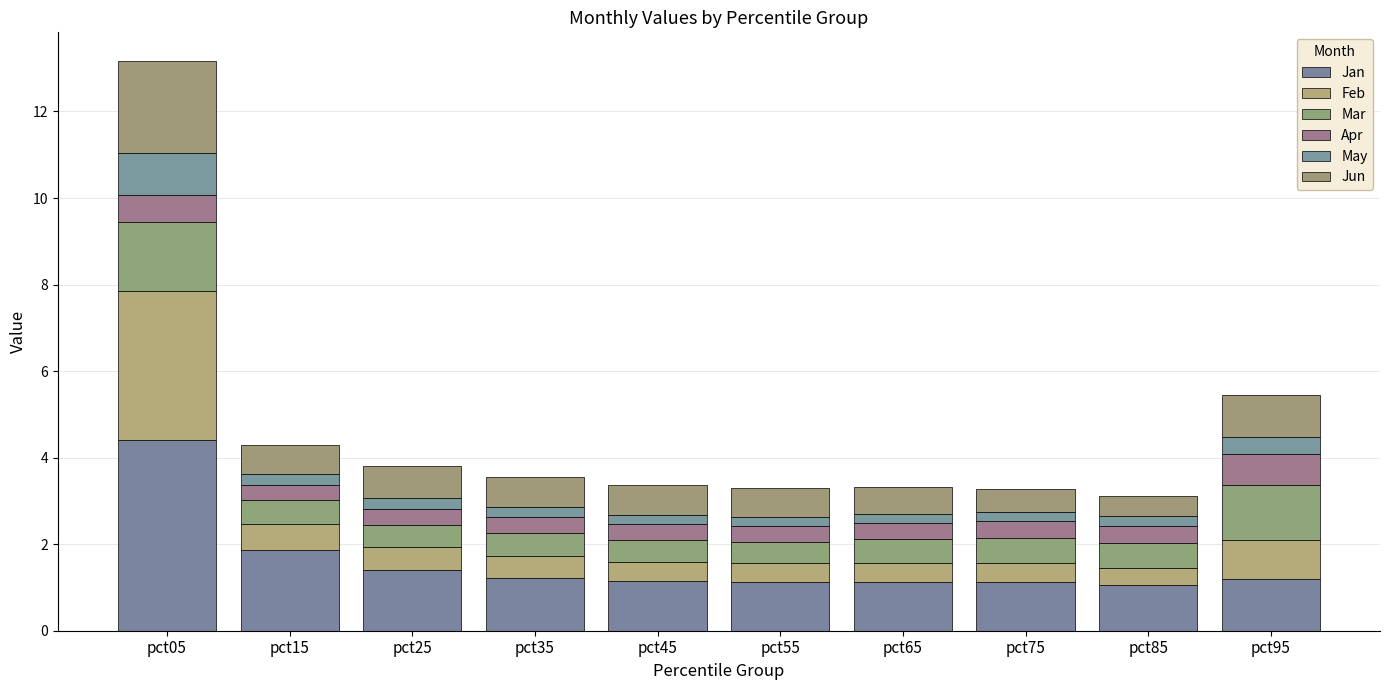

How many bars are there in total?

10